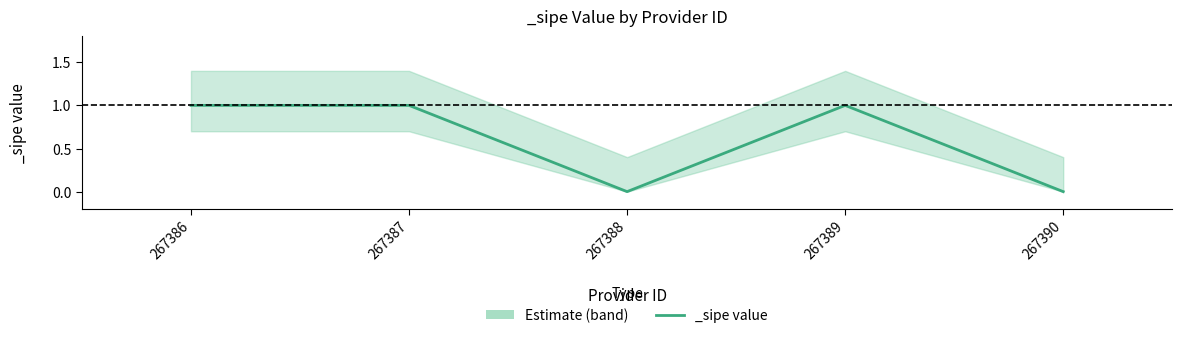

At which category is the sum across all series the highest?

267386